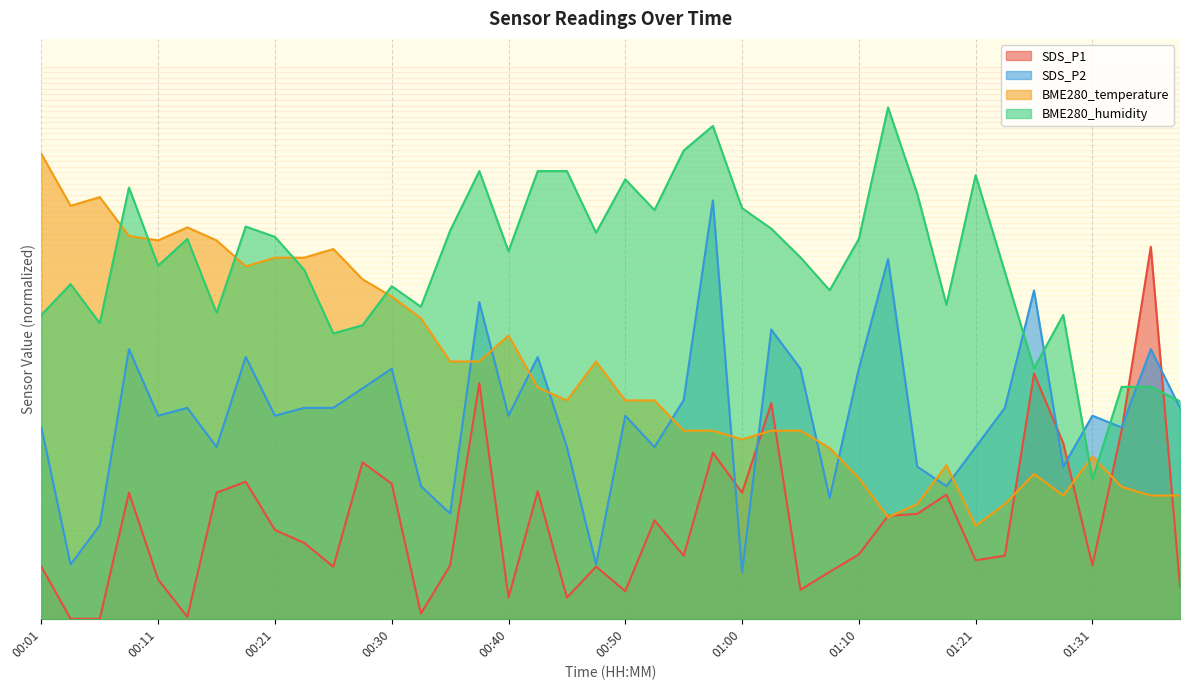

How many lines are shown in the chart?

4